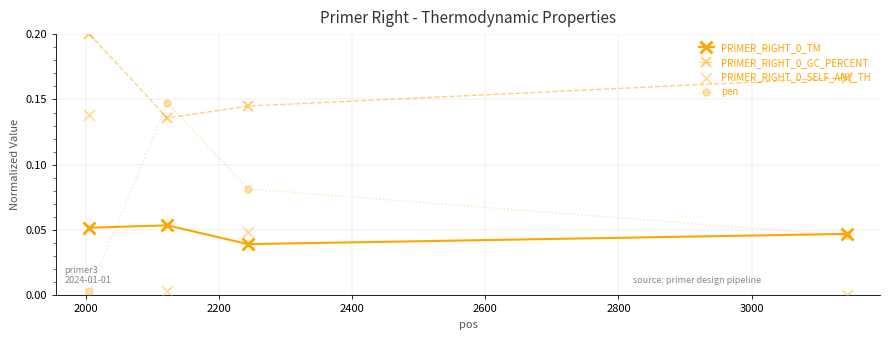

In PRIMER_RIGHT_0_GC_PERCENT, how many points are lower than both neighbors (excluding endpoints)?

1